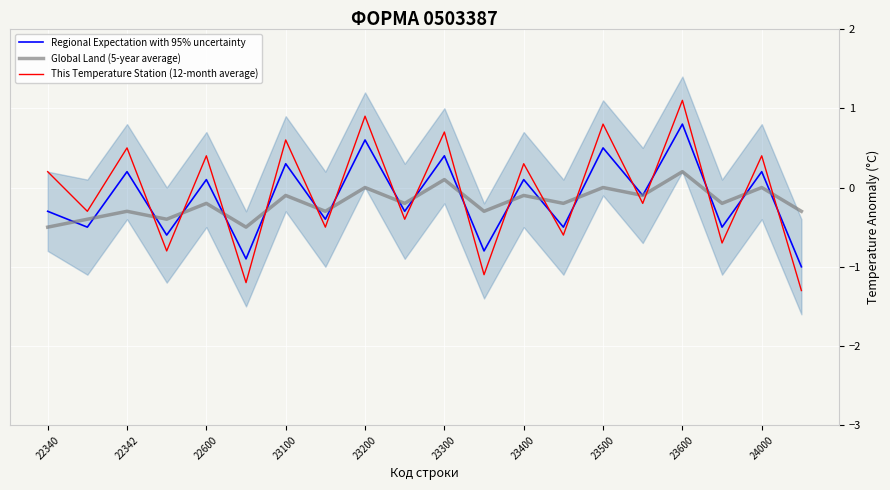

What is the highest value of the This Temperature Station (12-month average) series?

1.1